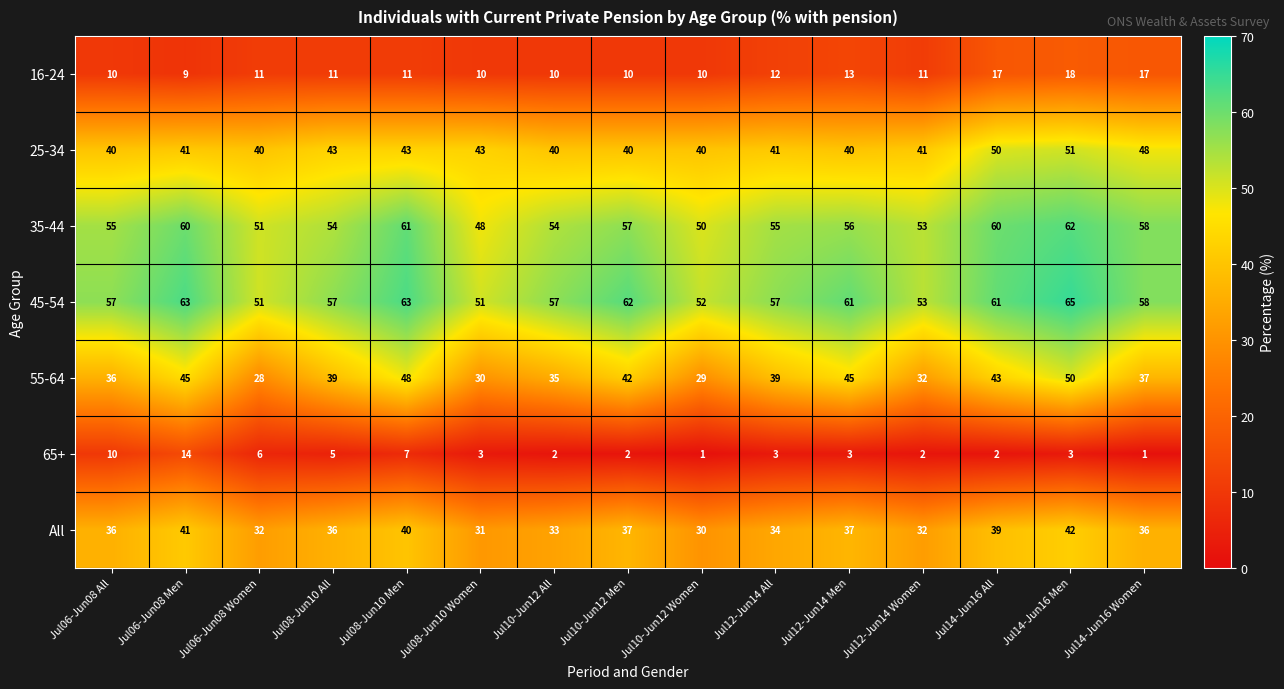

At how many categories does at least one series exceed 38?

15